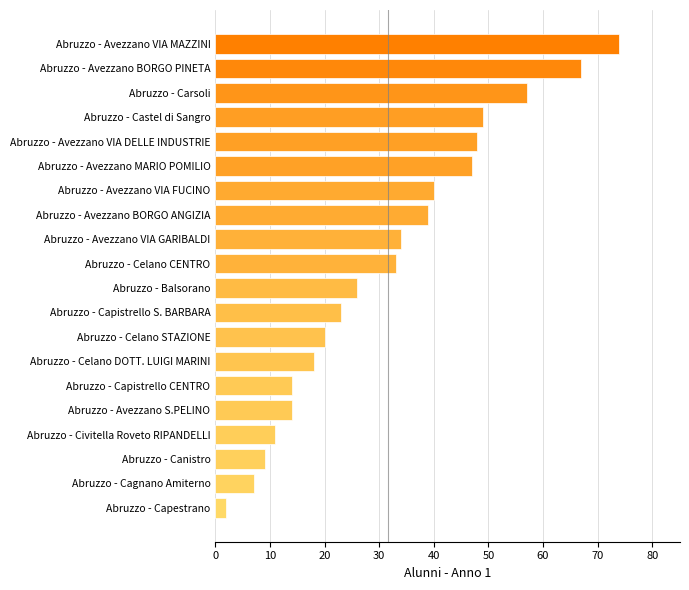

Reading top to bottom, list all the values displayed in this chart.

74	67	57	49	48	47	40	39	34	33	26	23	20	18	14	14	11	9	7	2